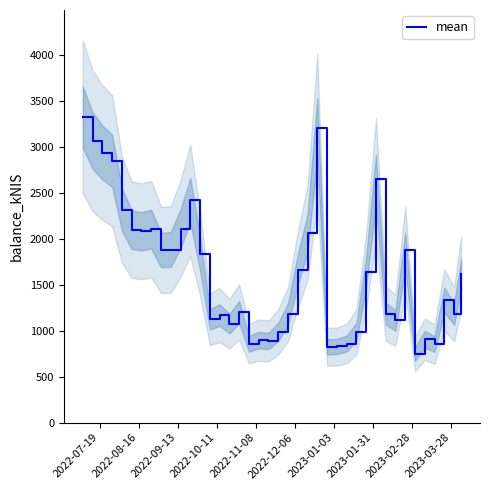

At which label does the data first exceed 1620?

2022-07-19